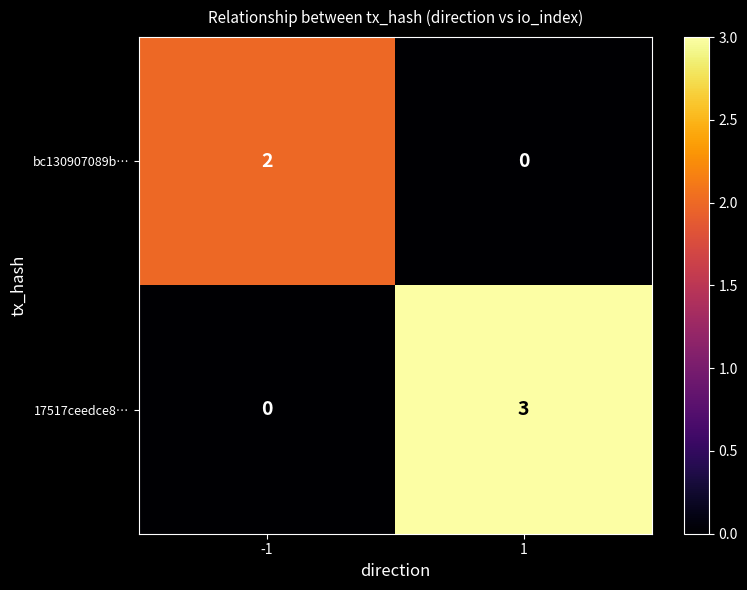

Reading left to right, what are all the values shown in this chart?

bc130907089b…: -1=2	1=0
17517ceedce8…: -1=0	1=3